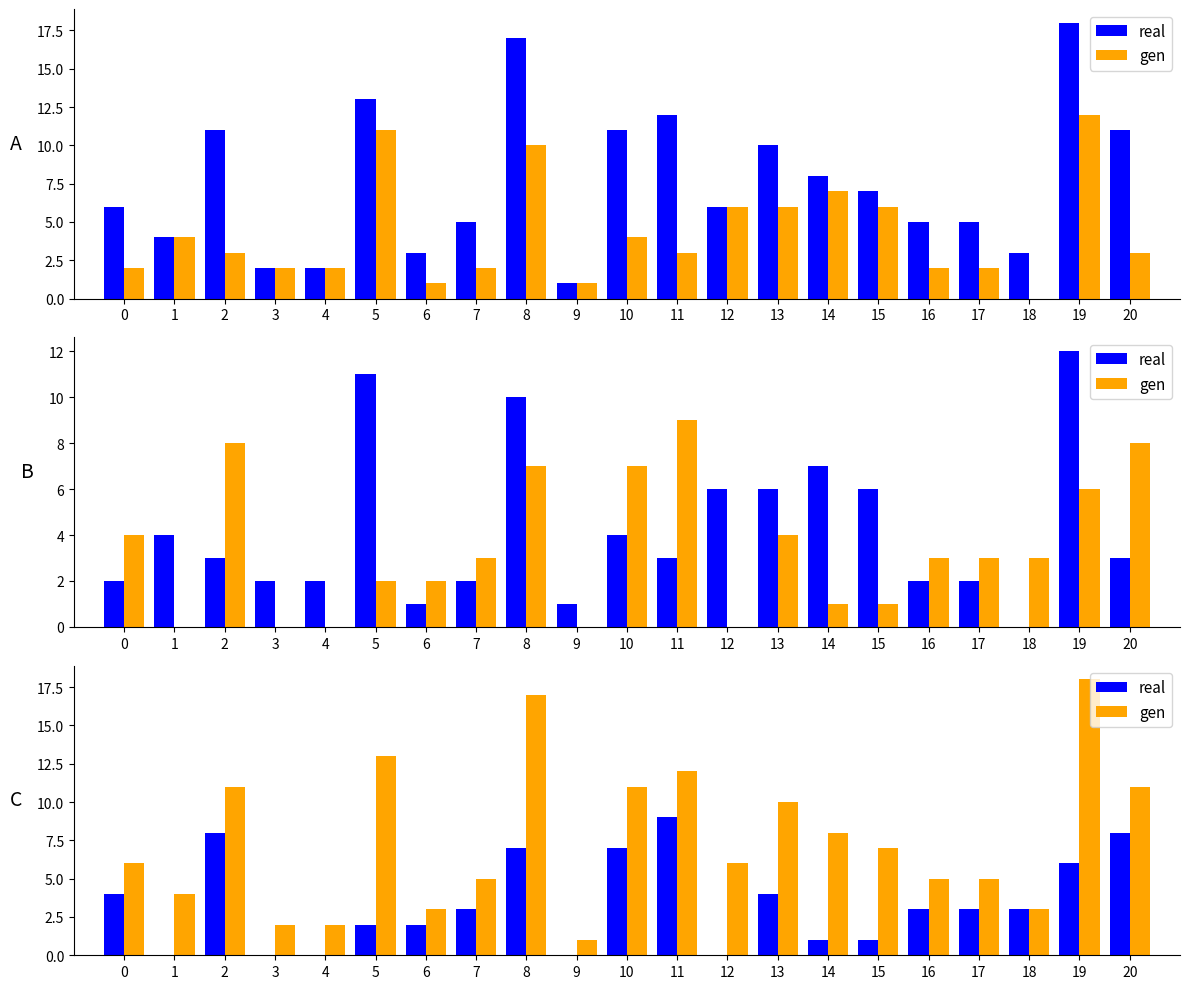

How many groups of bars are there?

21